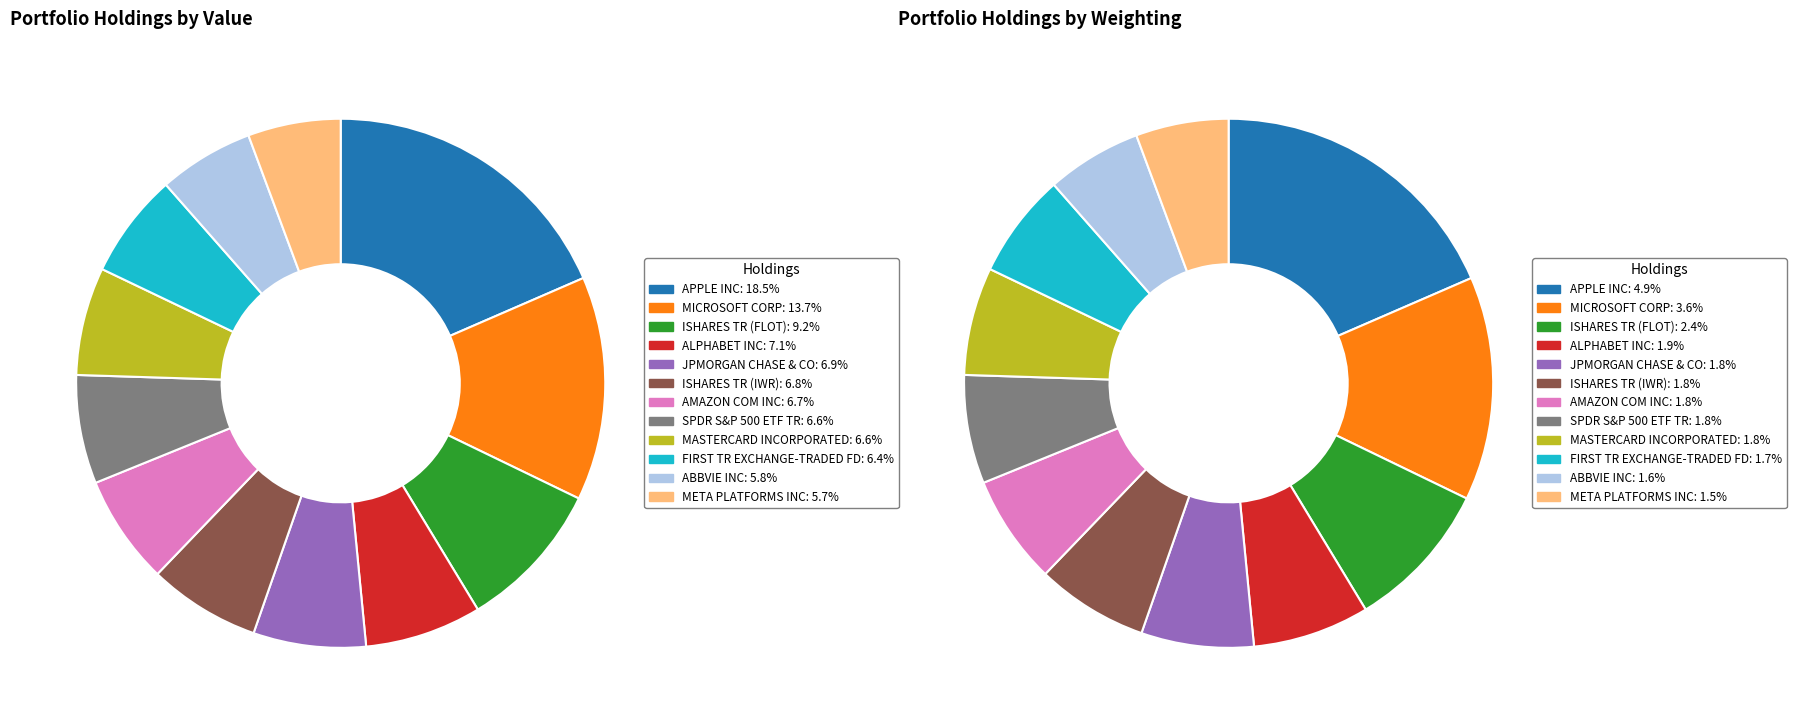

What percentage is the ISHARES TR (FLOT) slice, to the nearest percent?

9%